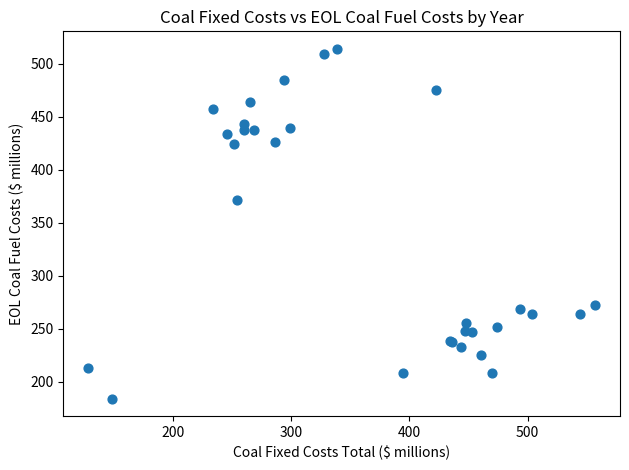

What Y value in the scatter plot is closest to 349?

371.1